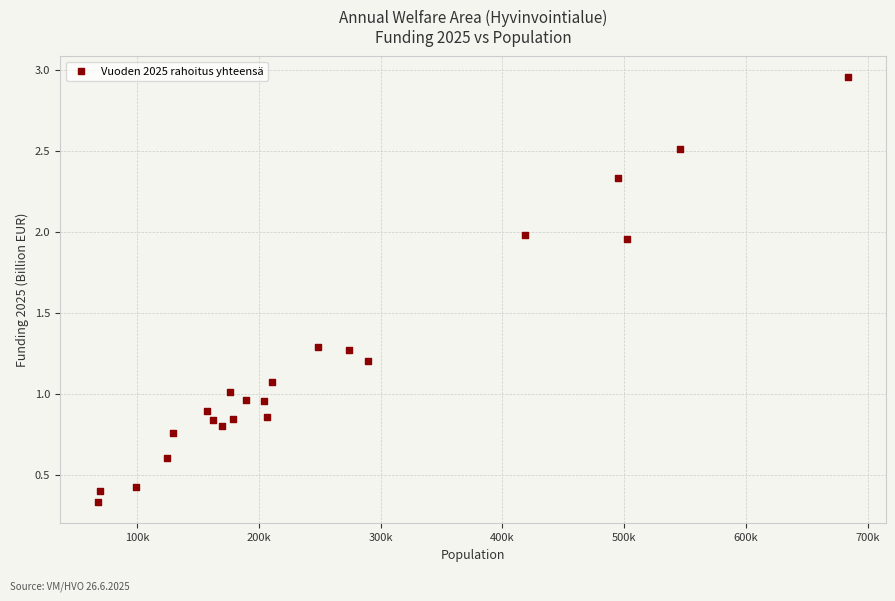

What is the range of Y values (max minus min)?

2.6